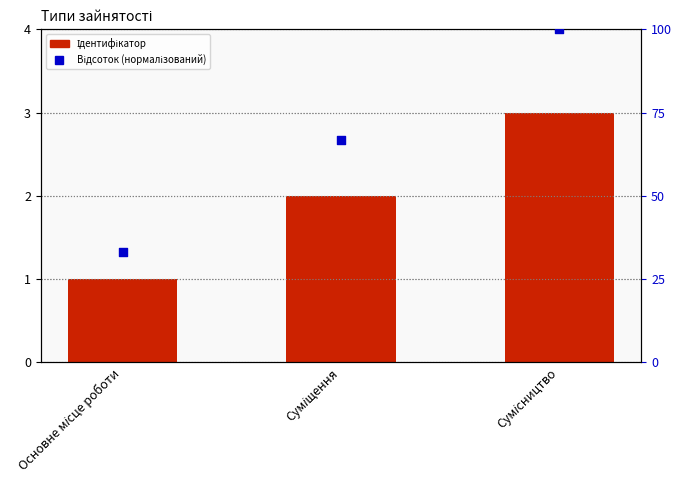

Which series has the largest total across all categories?

Відсоток (нормалізований)